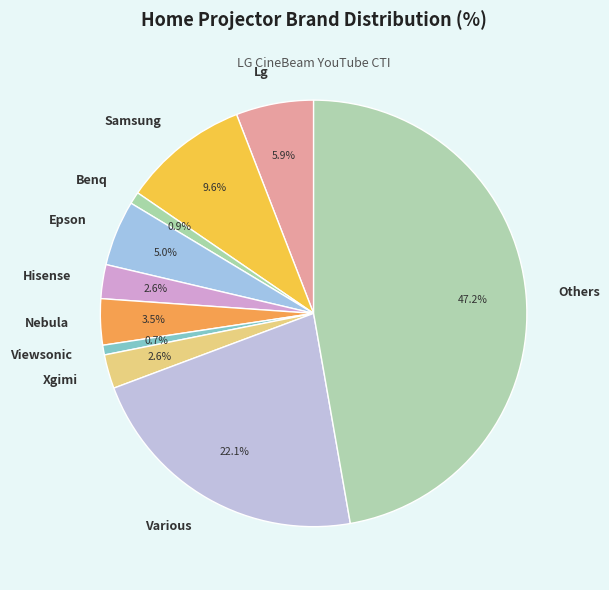

Combined, do Epson and Samsung account for over 50%?

No